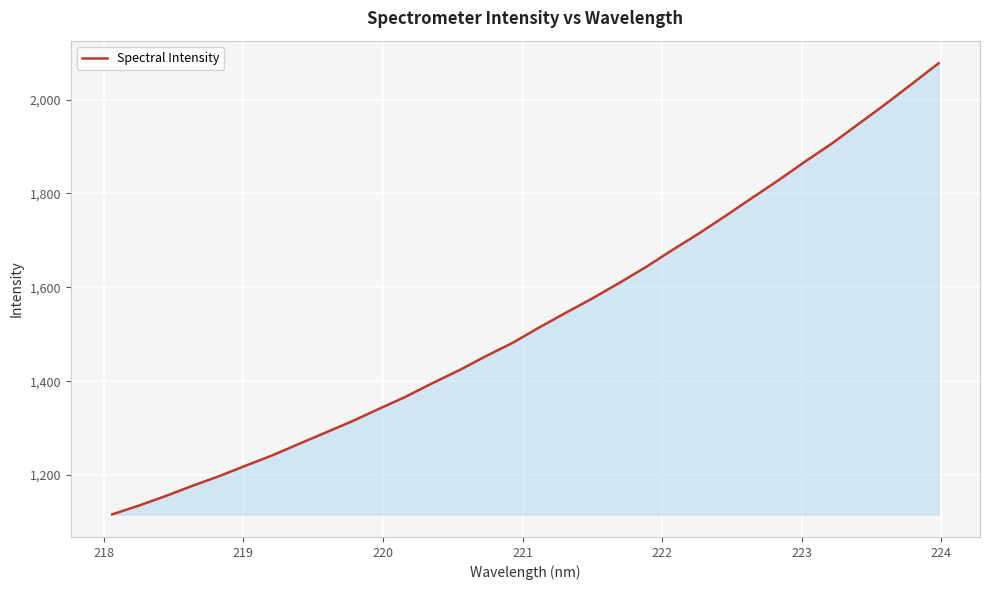

Does the chart display data point markers on the line(s)?

No